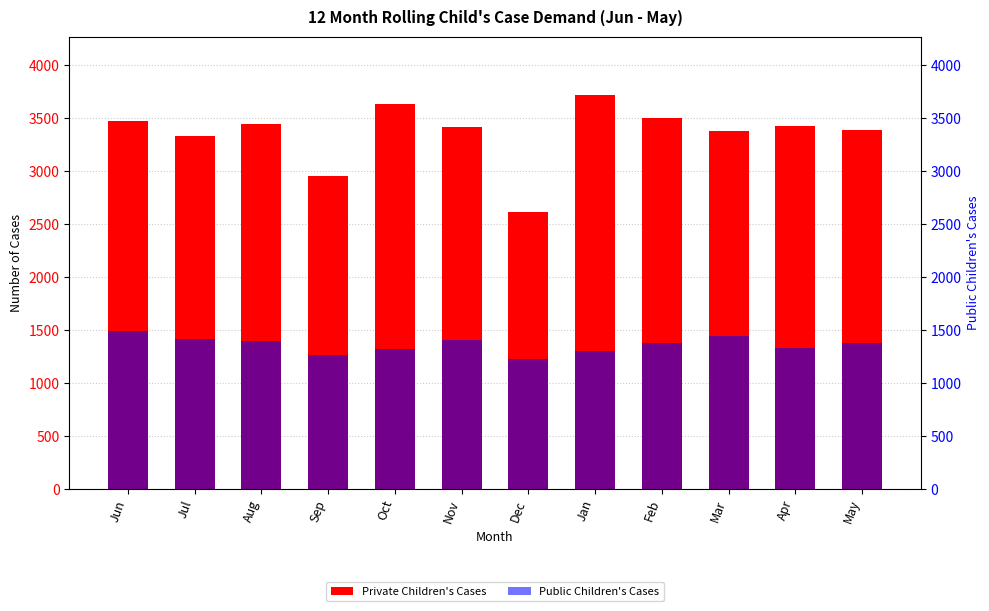

Between Mar and Apr, which is larger?

Apr